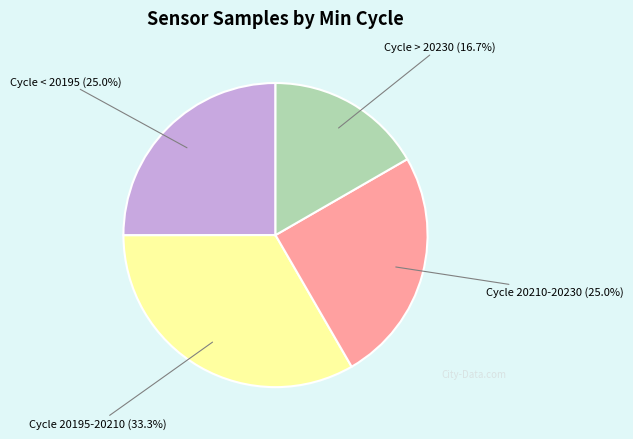

Combined, do Cycle < 20195 (25.0%) and Cycle > 20230 (16.7%) account for over 50%?

No